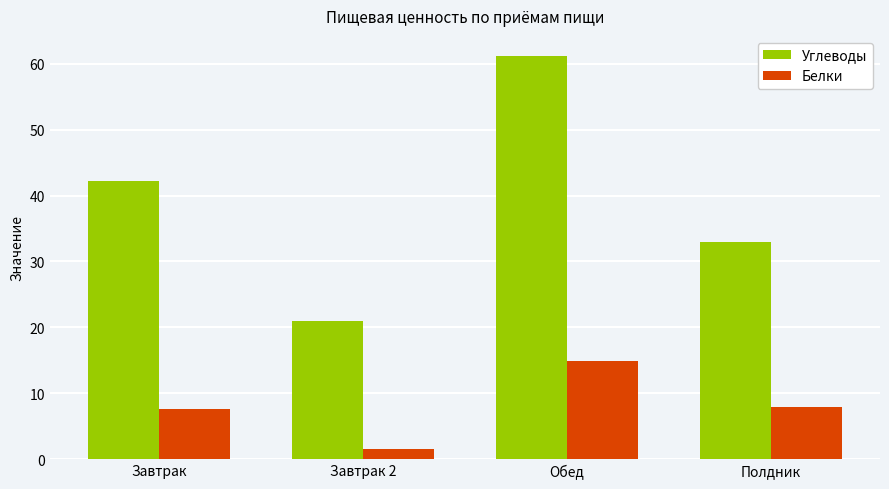

Which series has the widest spread of values?

Углеводы